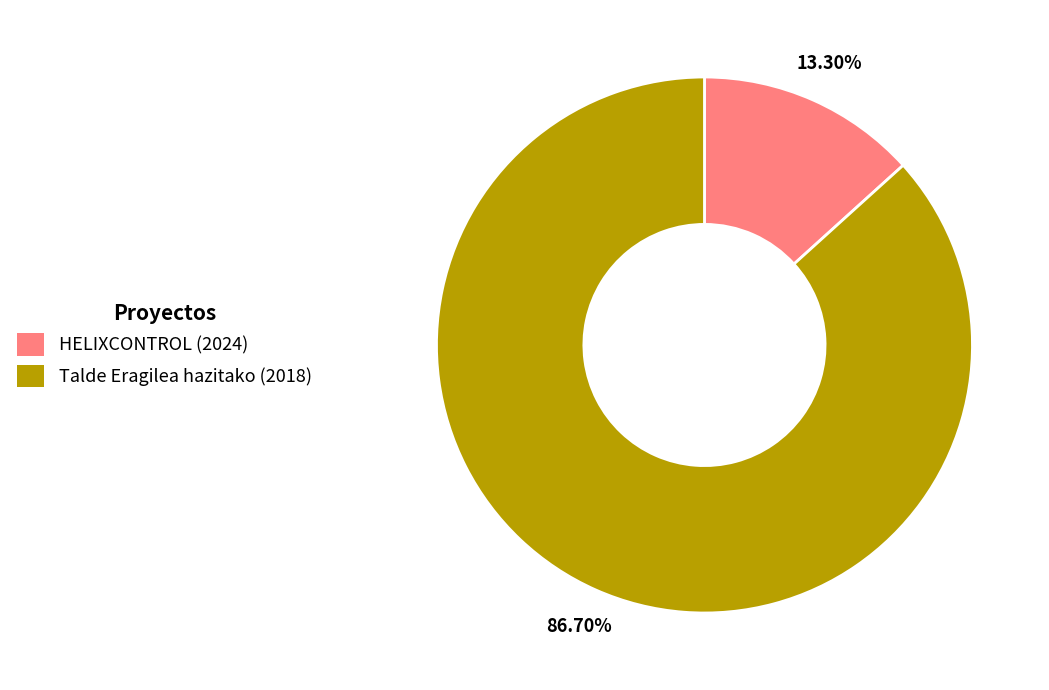

To the nearest percent, what is the average slice percentage?

50%